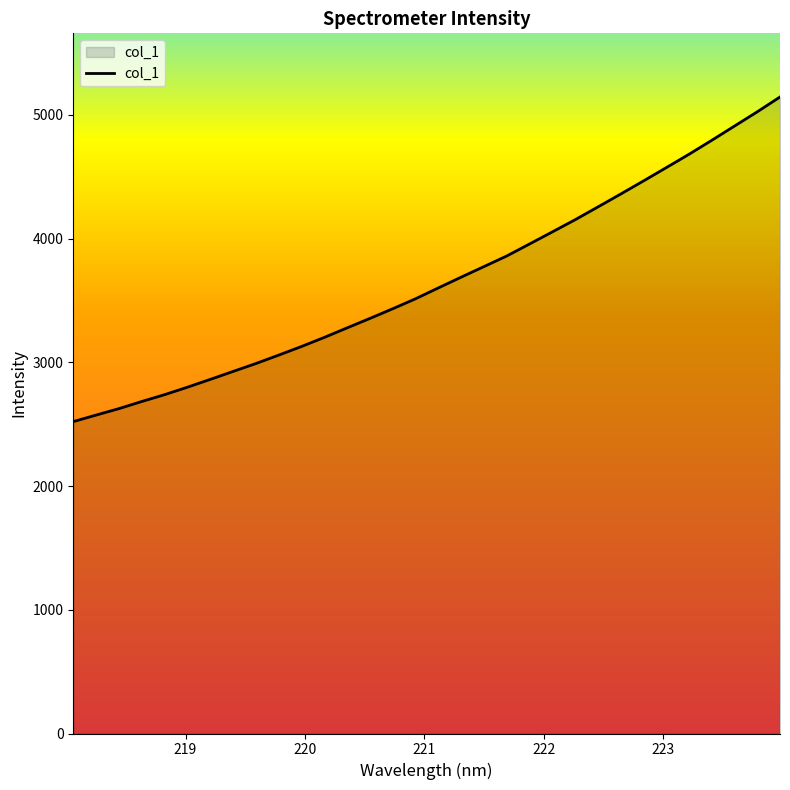

What is the minimum value shown in the chart?

2521.3